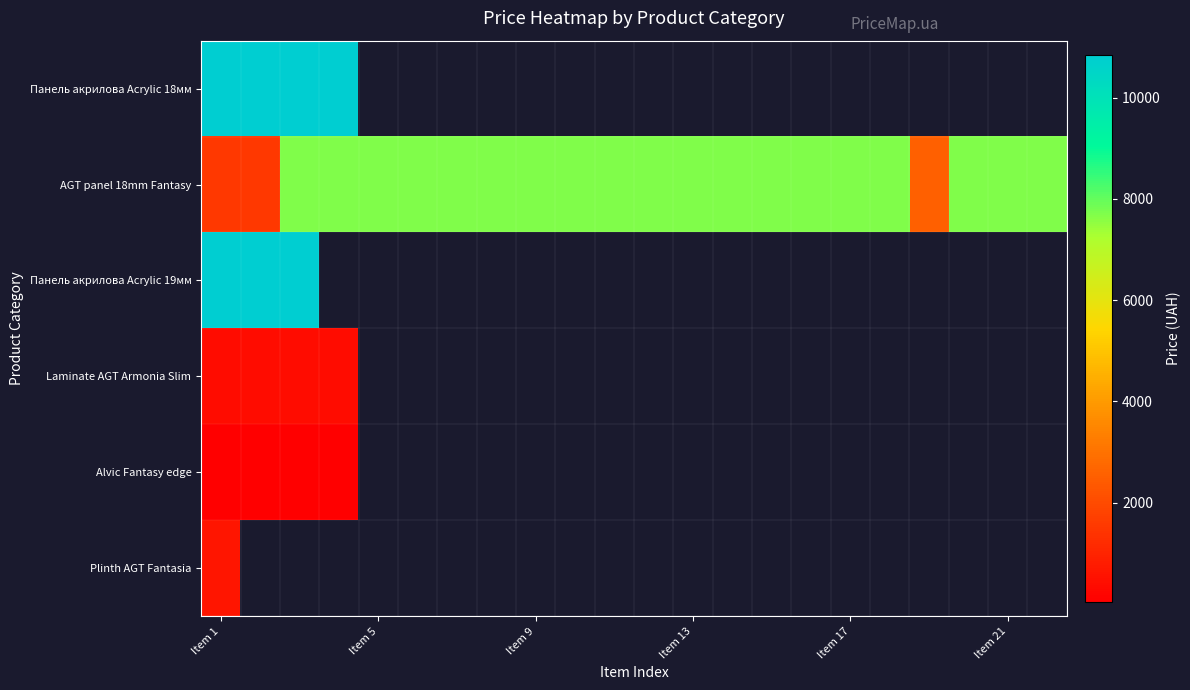

Which has a higher value, 19 or 13?

13